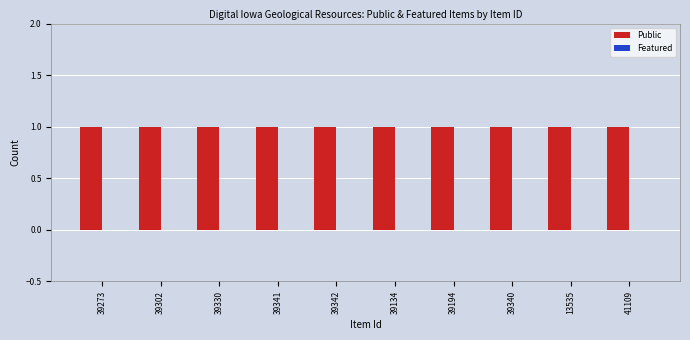

How many bars are there in each group?

2